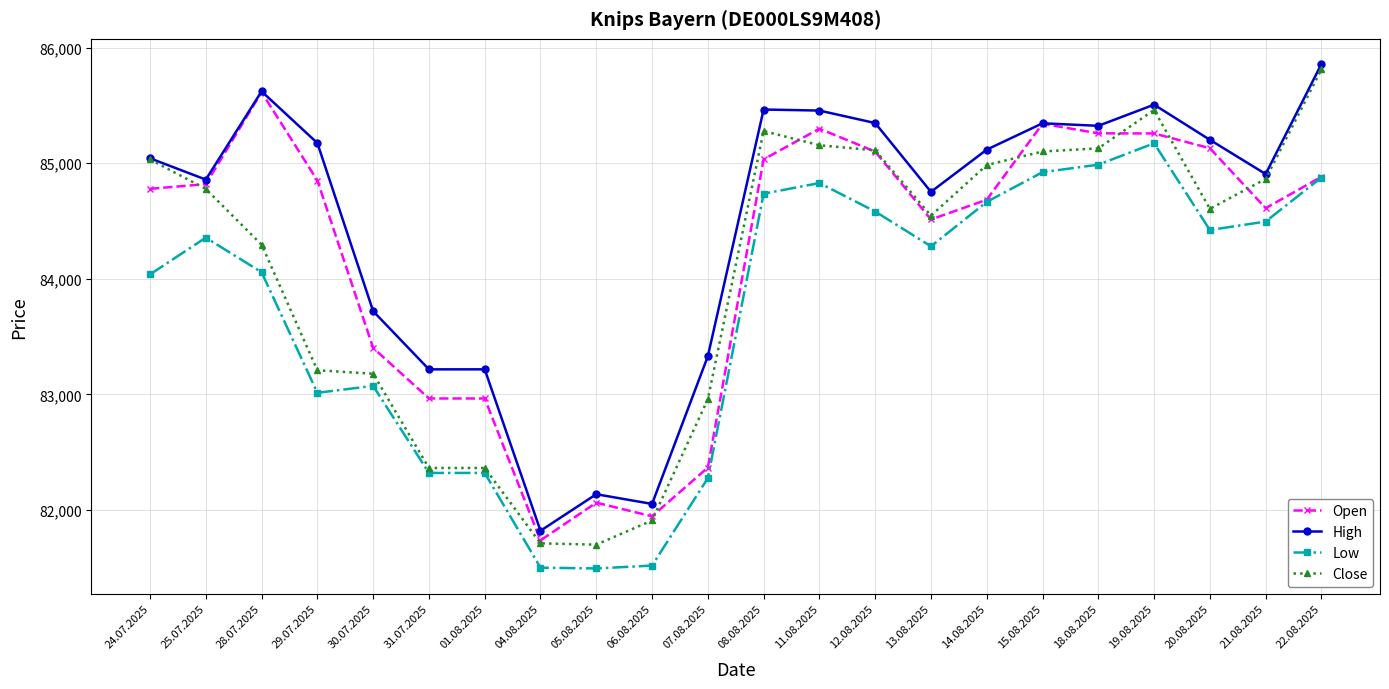

True or false: Open has more than 1 interior local peaks.

True